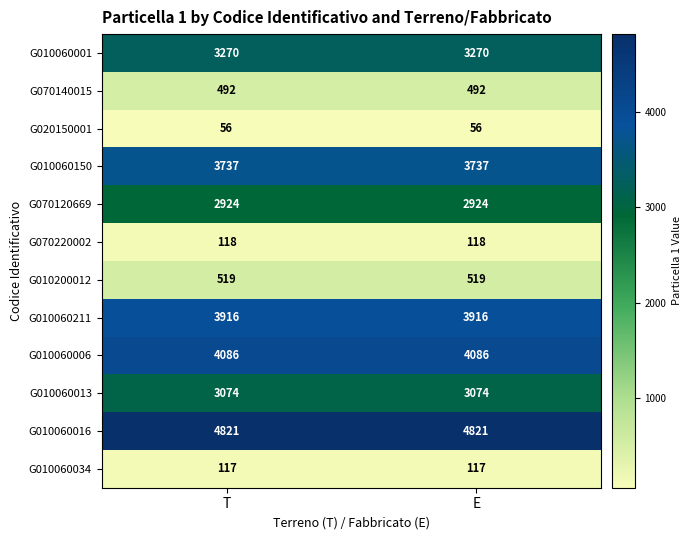

Read the G010060001 value at E.

3270